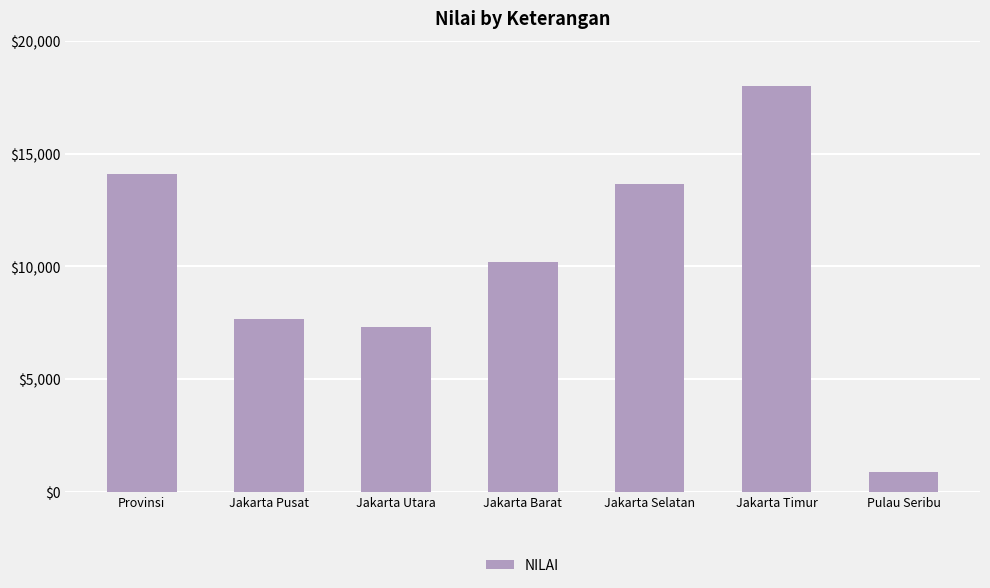

Reading right to left, what are all the values shown in this chart?

Pulau Seribu=879	Jakarta Timur=17993	Jakarta Selatan=13652	Jakarta Barat=10198	Jakarta Utara=7315	Jakarta Pusat=7664	Provinsi=14078